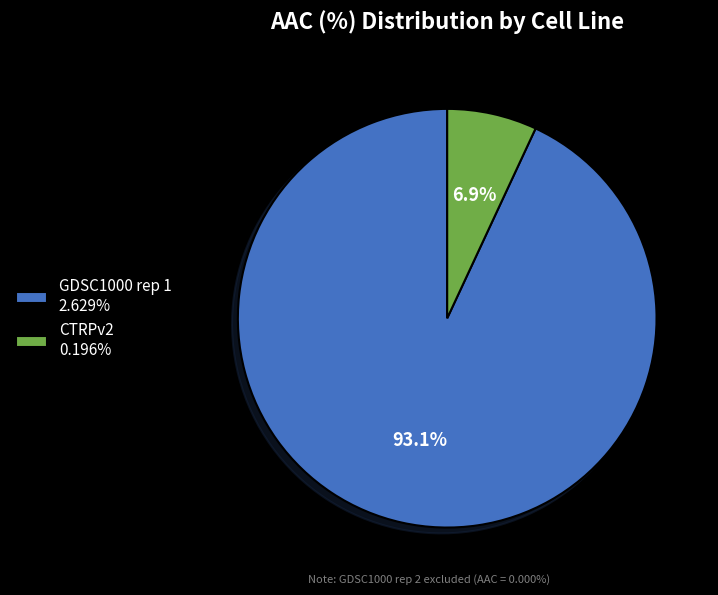

To the nearest percent, what is the difference between the largest and smallest slice percentages?

86%